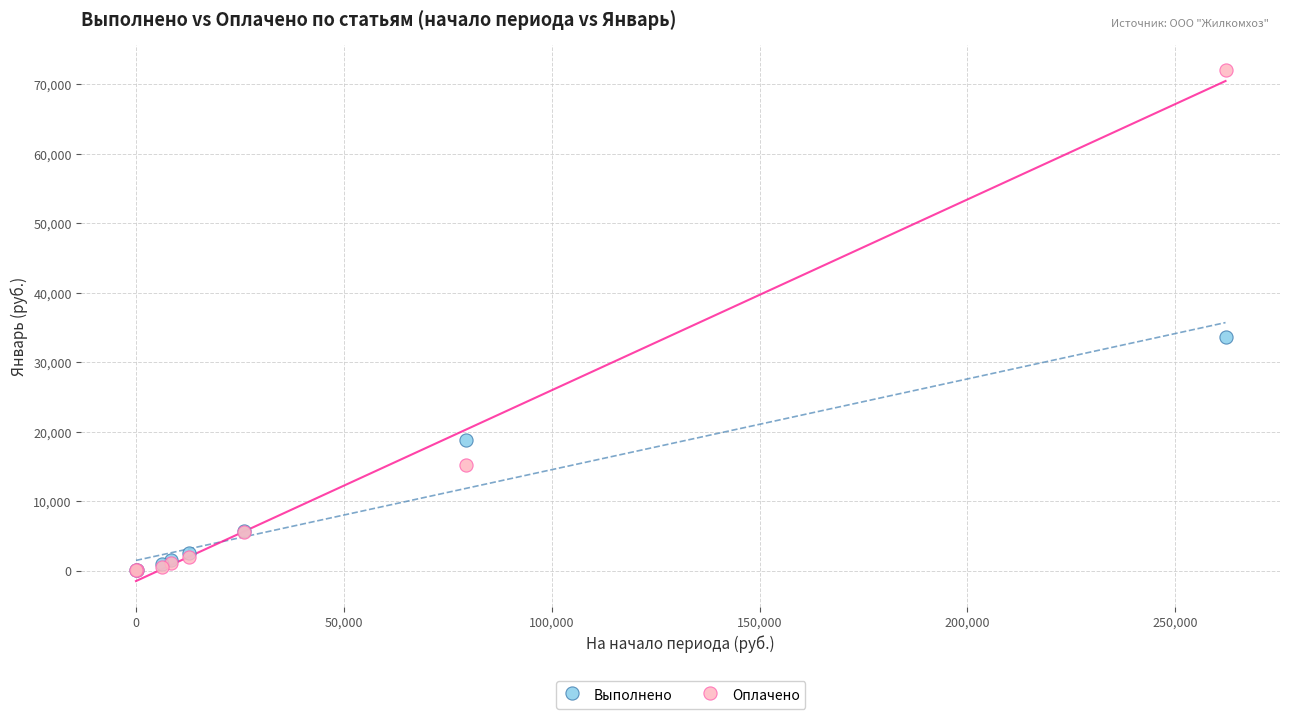

Which series has the widest spread of Y values?

Оплачено